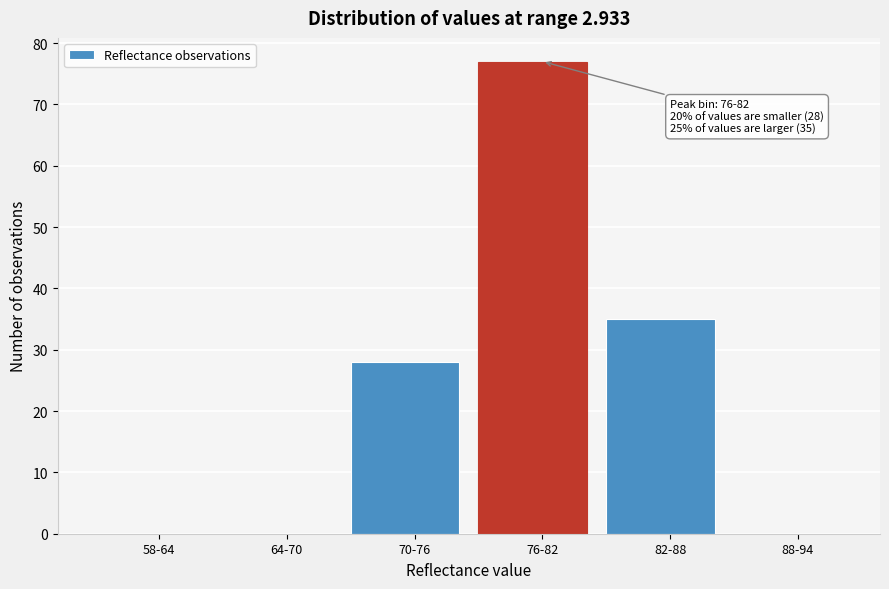

Reading left to right, transcribe all the data shown in this chart.

58-64=0	64-70=0	70-76=28	76-82=77	82-88=35	88-94=0